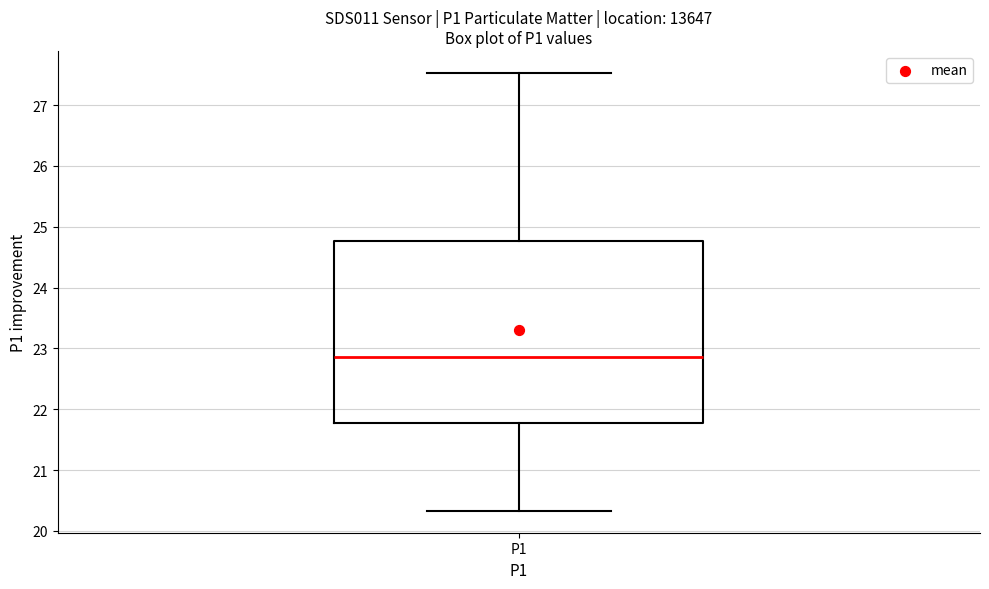

Read this box plot against the y-axis: the position of the median line, the range covered by the box, and the ends of both whiskers. The values are not printed on the chart, so give them approximately, as read against the axis.

median 22.9, box 21.8 to 24.8, whiskers 20.3 to 27.5